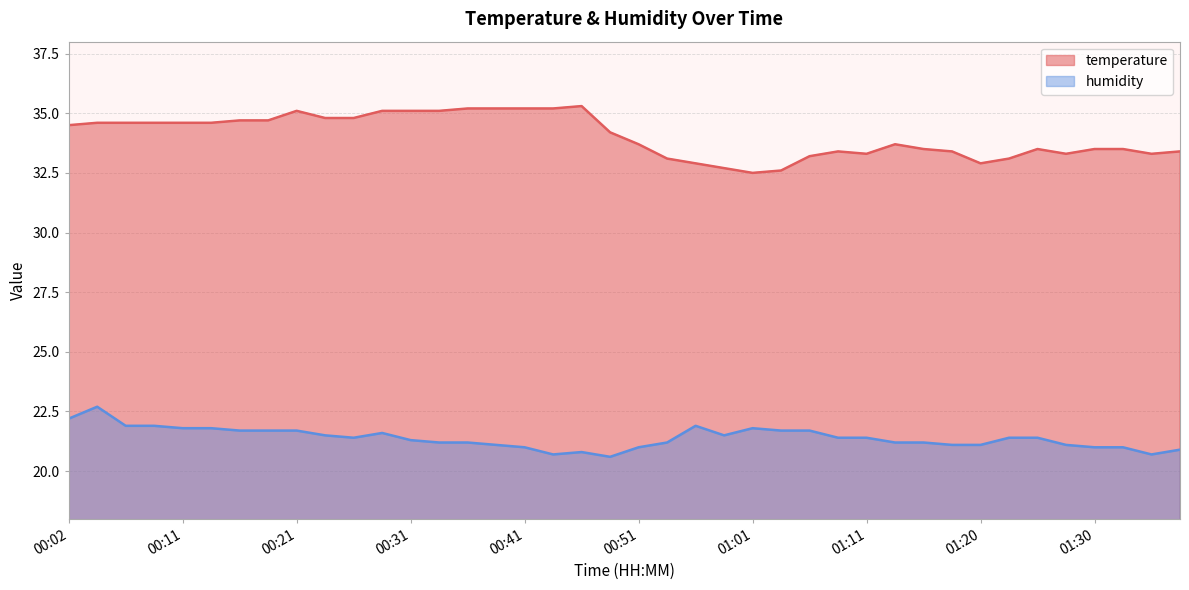

What is the difference between the maximum and minimum values in the temperature series?

2.8